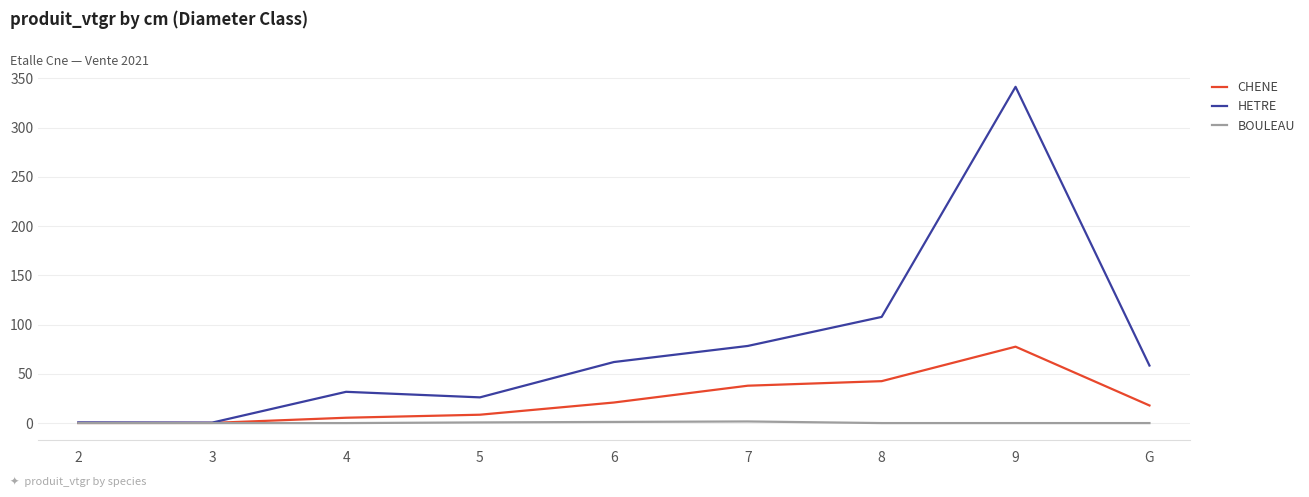

At 9, list the series in order from smallest to largest.

BOULEAU, CHENE, HETRE